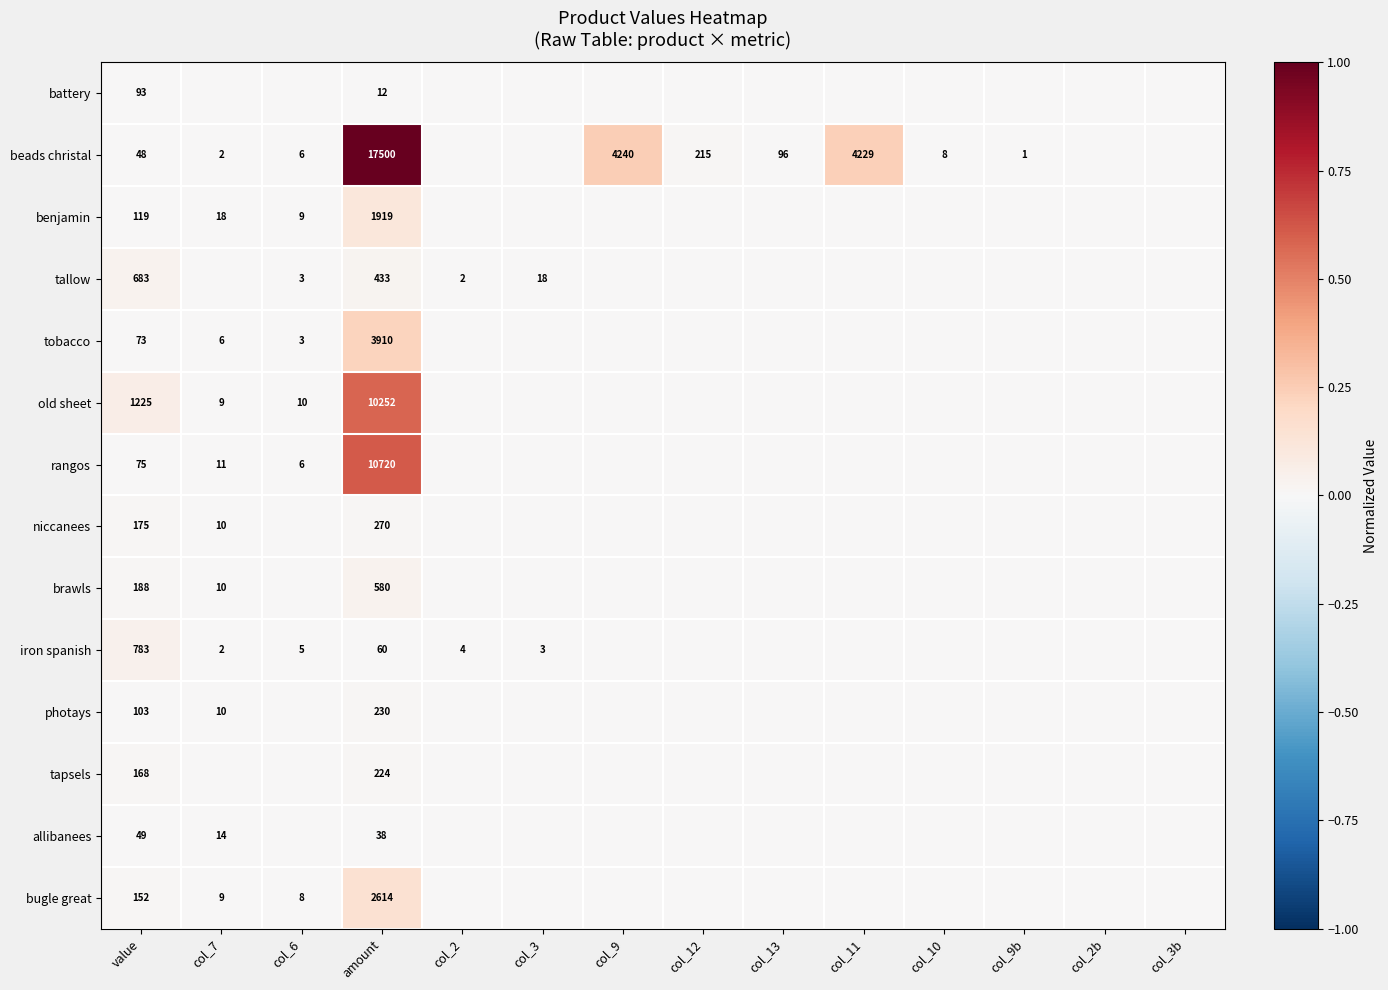

Is it true that tobacco equals 3910 at amount?

True